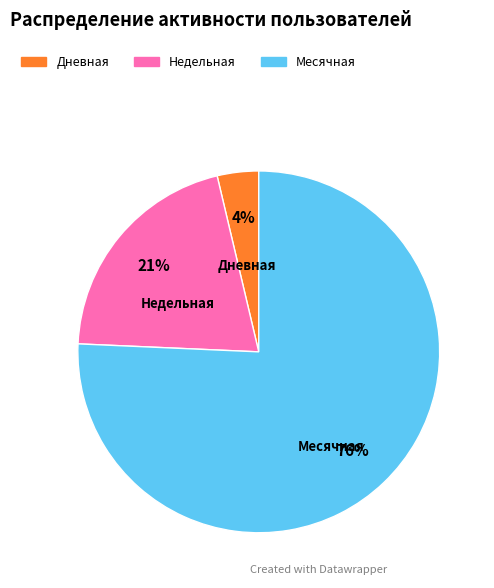

Which slice is the largest?

Месячная